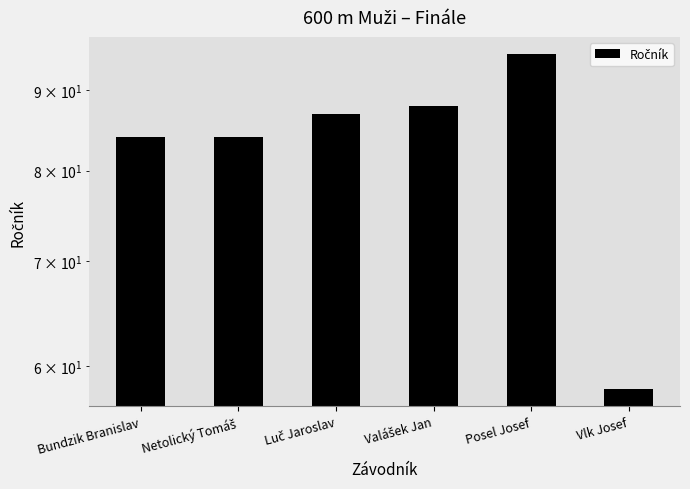

Reading right to left, transcribe all the data shown in this chart.

Vlk Josef=58	Posel Josef=95	Valášek Jan=88	Luč Jaroslav=87	Netolický Tomáš=84	Bundzik Branislav=84